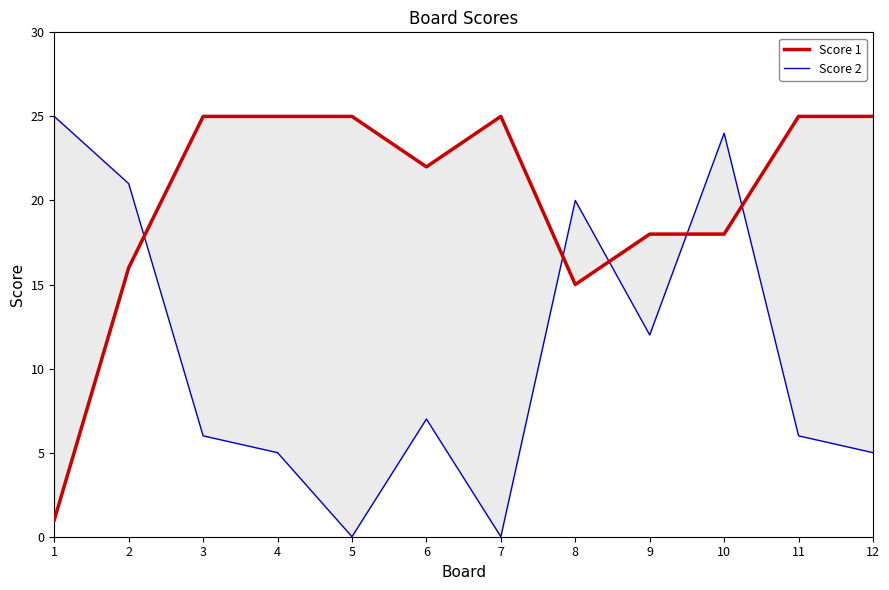

What is the spread (max minus min) of values at 10?

6